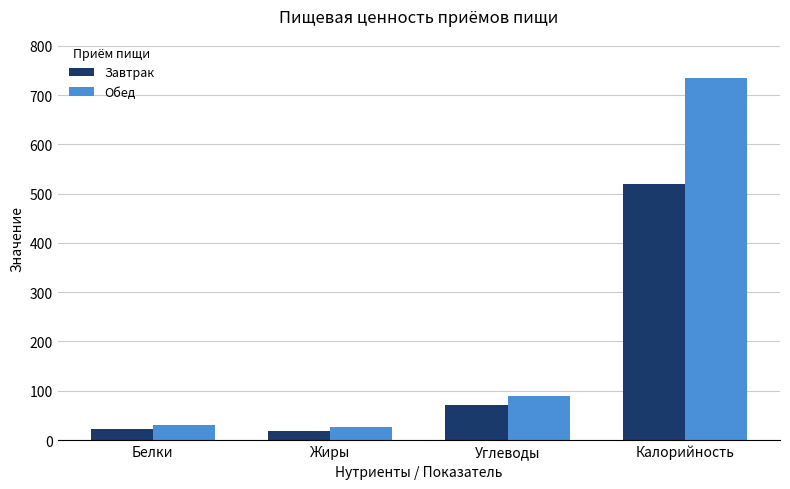

List the series in order of their peak value, highest first.

Обед, Завтрак